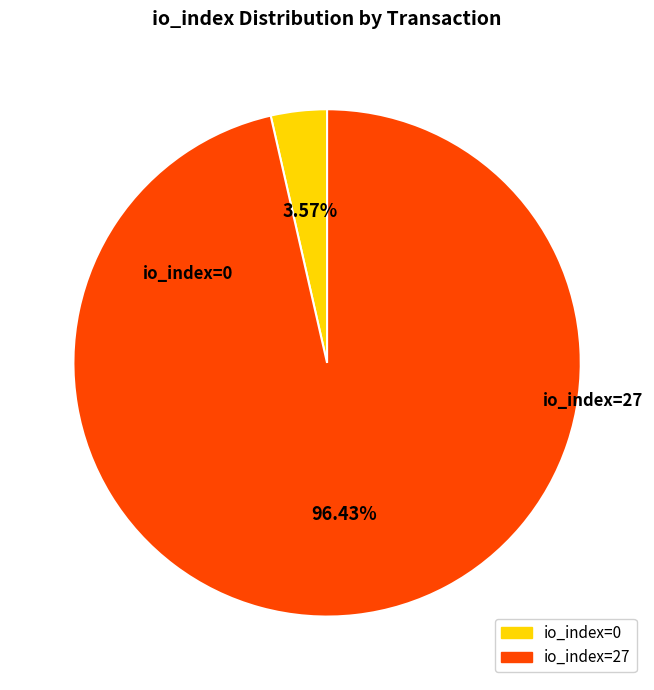

Which category accounts for the majority?

io_index=27